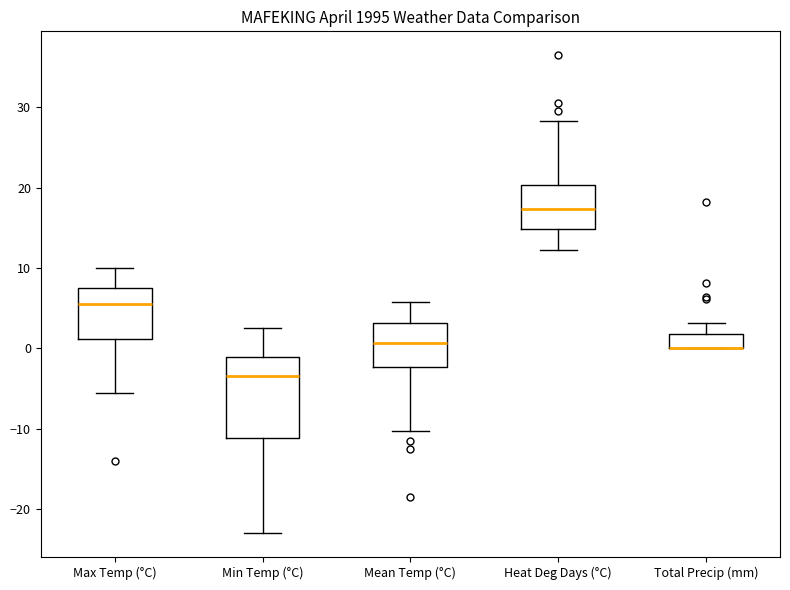

Which box is the tallest, from its lower edge to its upper edge?

Min Temp (°C)